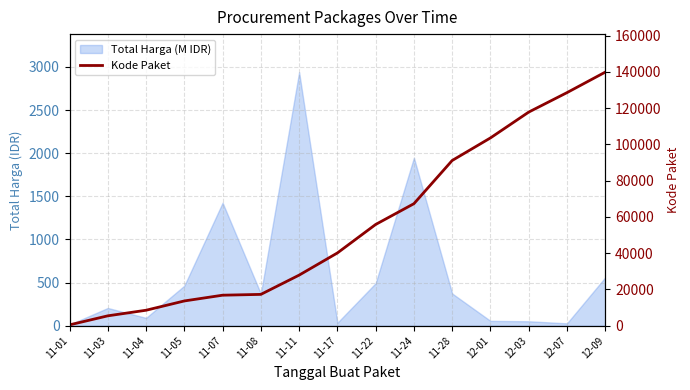

At which category does the chart reach its peak across all series?

12-09